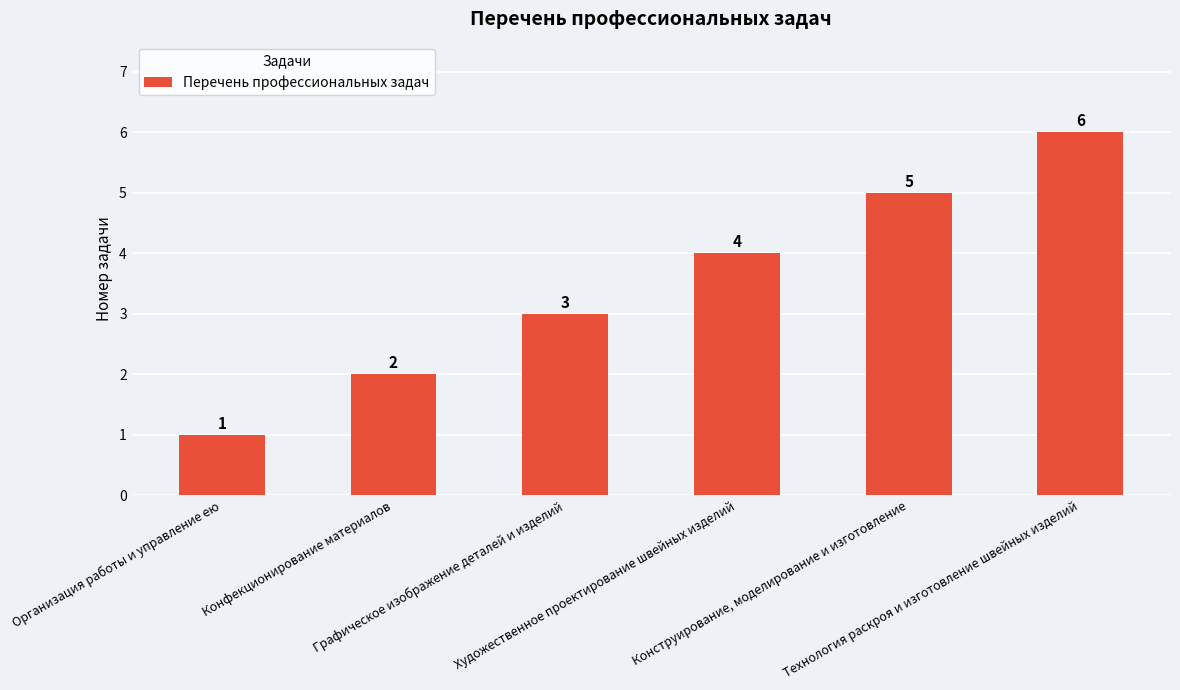

Which category has the highest value across all series?

Технология раскроя и изготовление швейных изделий